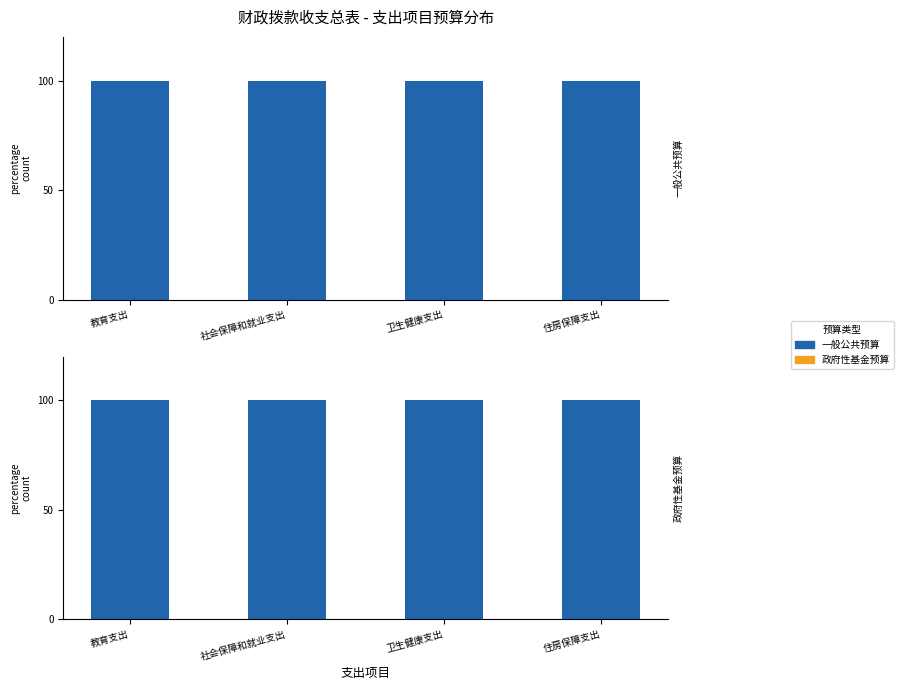

The value of 一般公共预算 at 卫生健康支出 is 47. True or false?

False